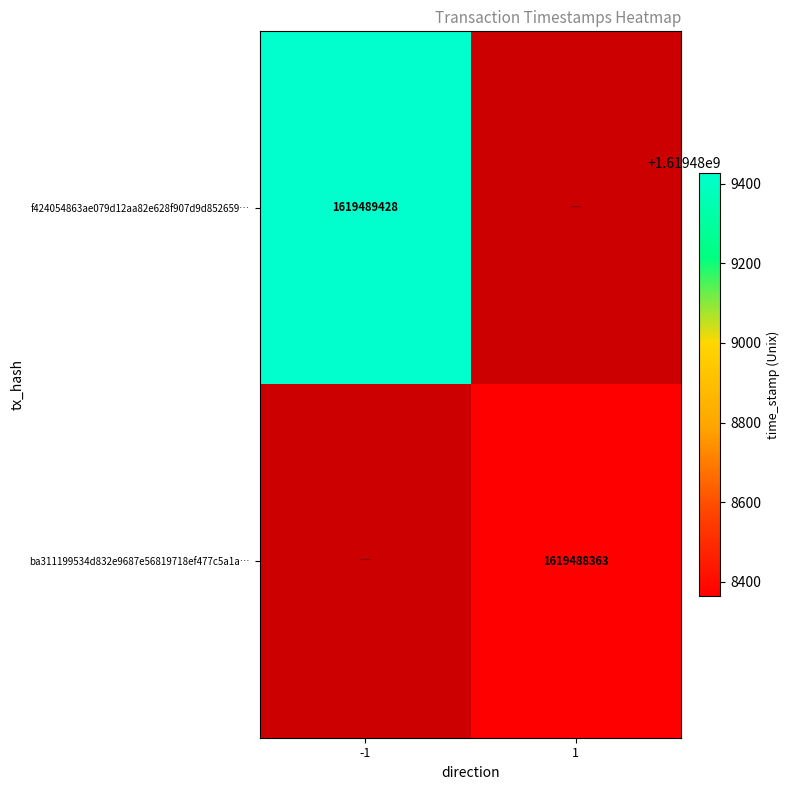

List the series in order of their overall mean, highest first.

f424054863ae079d12aa82e628f907d9d852659, ba311199534d832e9687e56819718ef477c5a1a